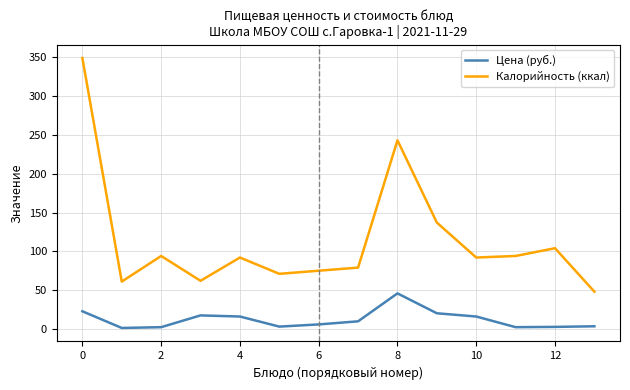

In Цена (руб.), how many points are higher than both neighbors (excluding endpoints)?

2